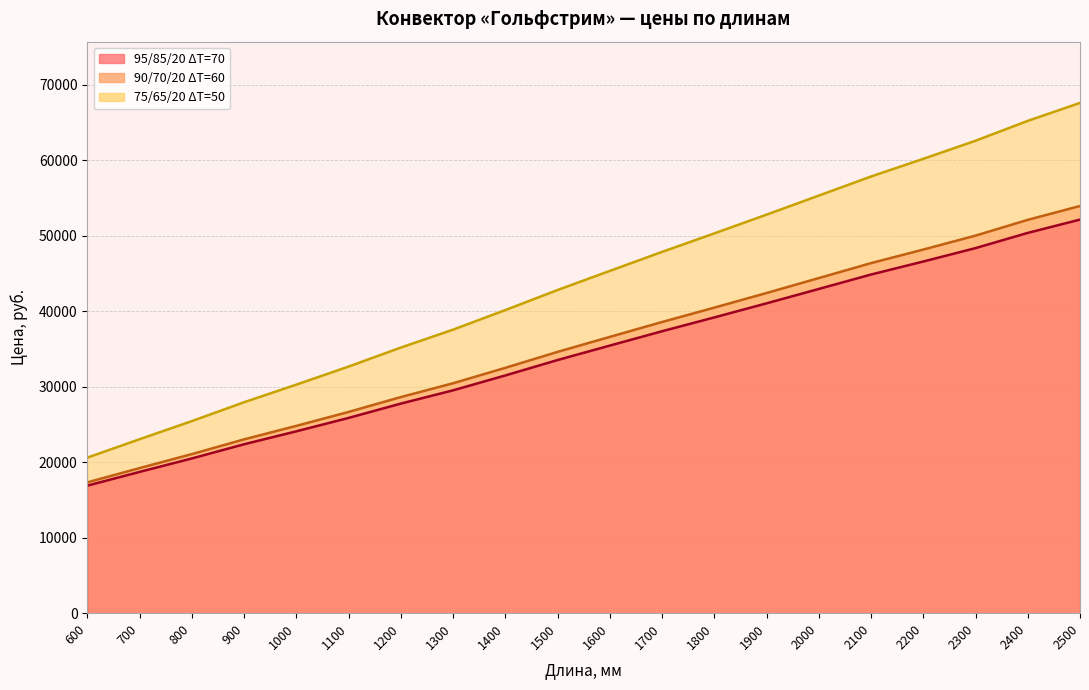

What is the difference between the 75/65/20 ΔT=50 values at 1000 and 1900?

22508.3